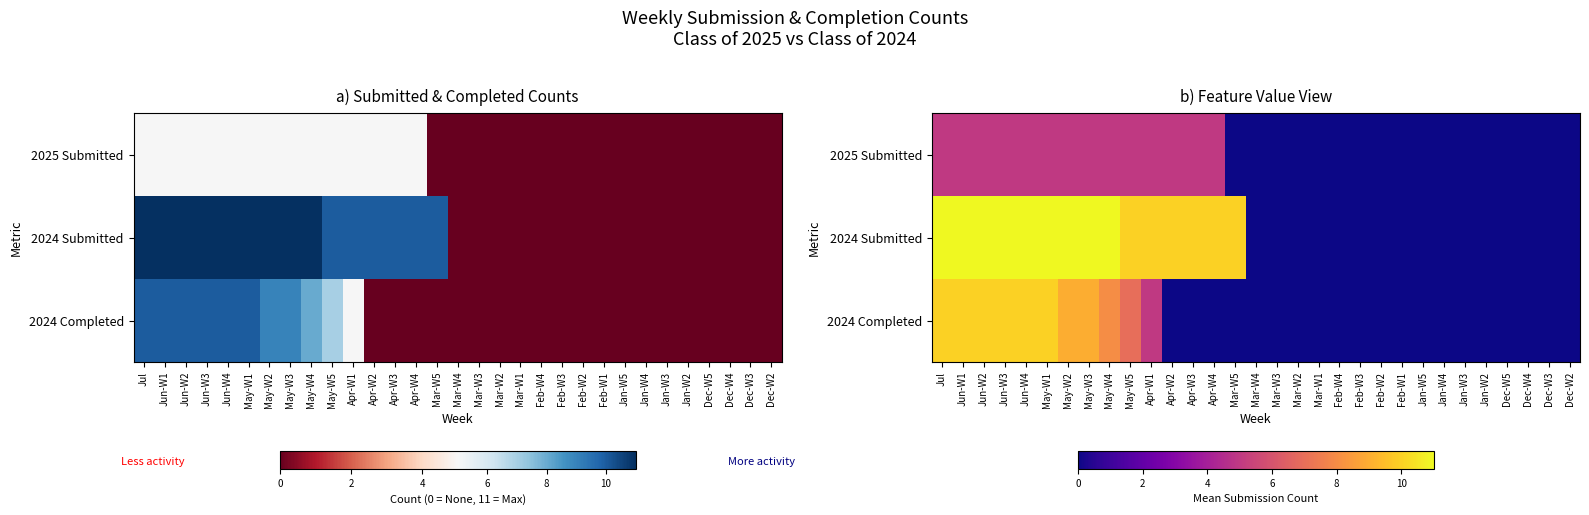

True or false: 2025 Submitted has a value of -3 at Mar-W3.

False